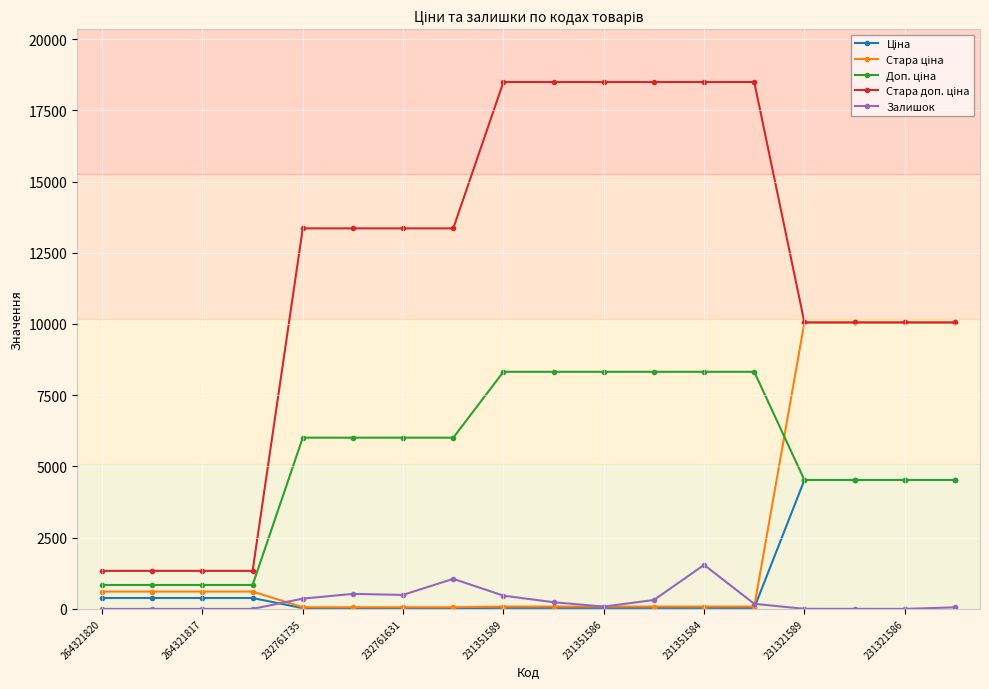

What is the maximum value shown in the chart?

18492.8